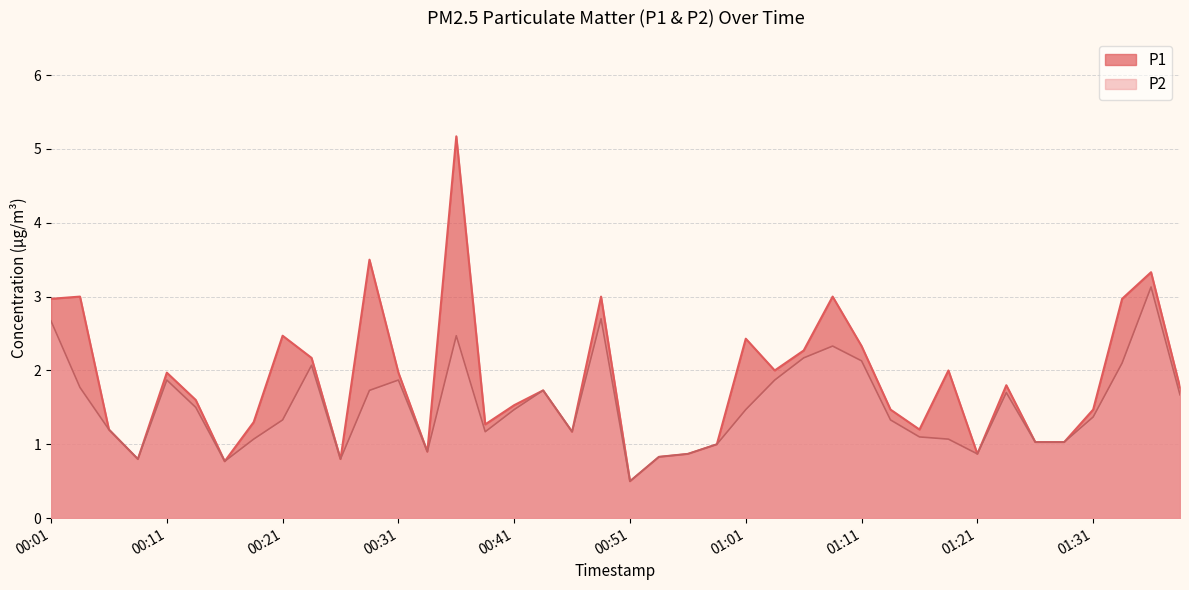

How many distinct data groups are displayed?

2